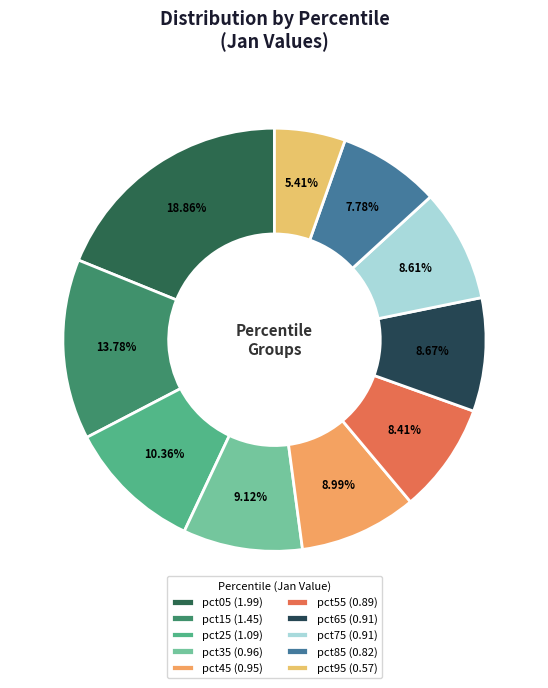

What percentage is the pct25 slice, to the nearest percent?

10%